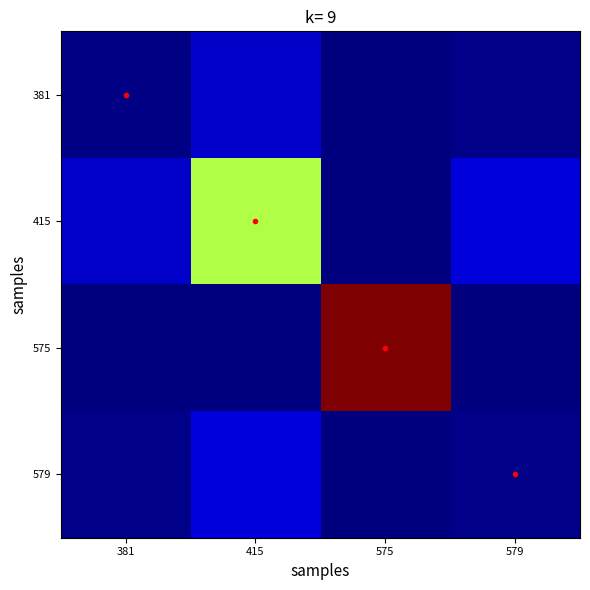

Rank the series by their maximum value, from lowest to highest.

381, 579, 415, 575